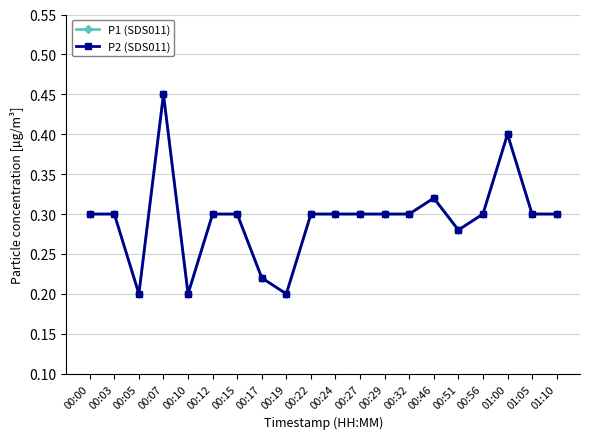

Does the chart have visible grid lines?

Yes